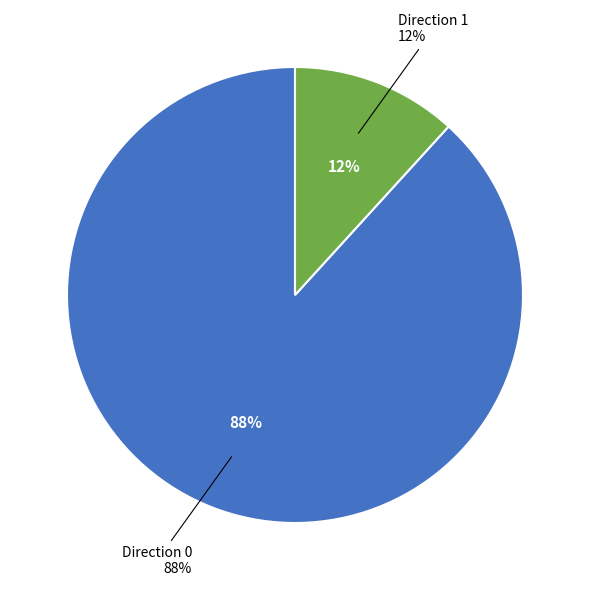

Count the number of slices in the pie.

2